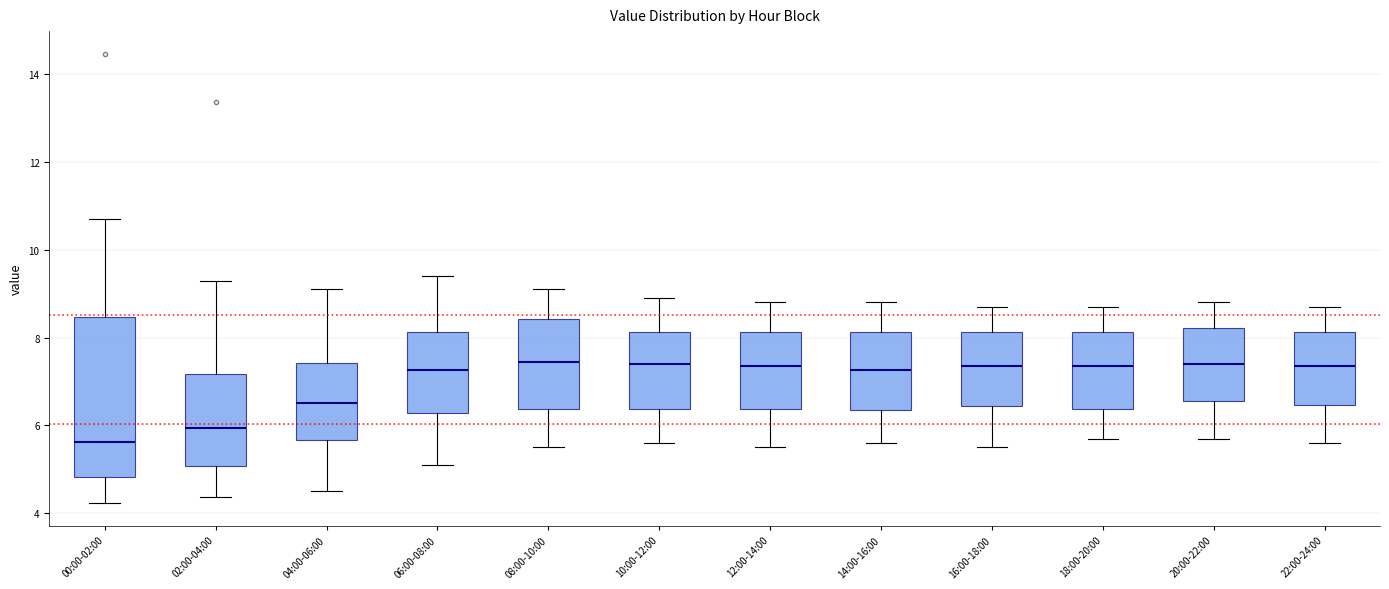

Where does the median line of the box for 02:00-04:00 sit on the y-axis? The values are not printed on the chart, so give them approximately, as read against the axis.

6.0